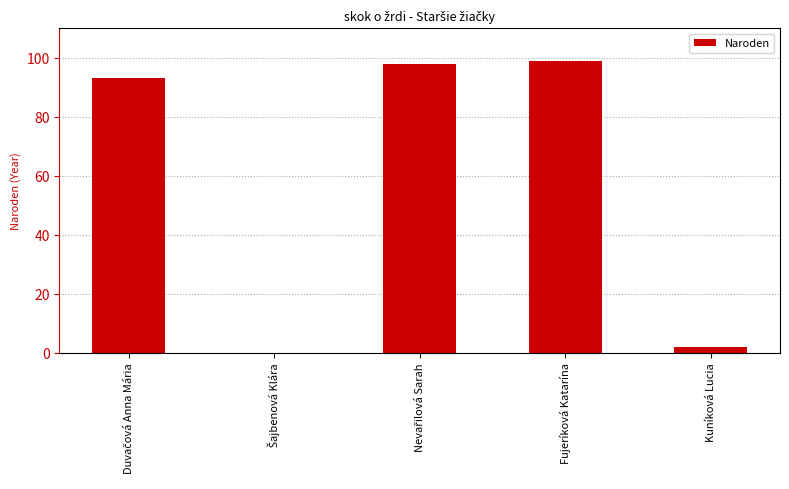

Are the bars horizontal?

No